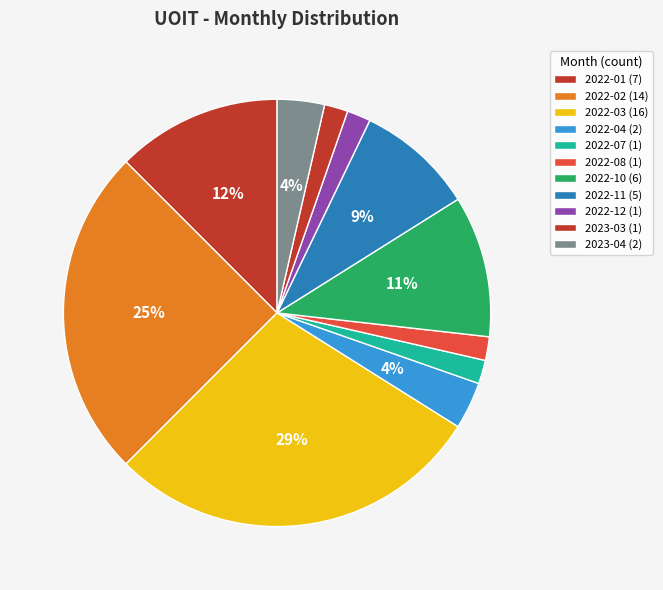

Which slice is the largest?

2022-03